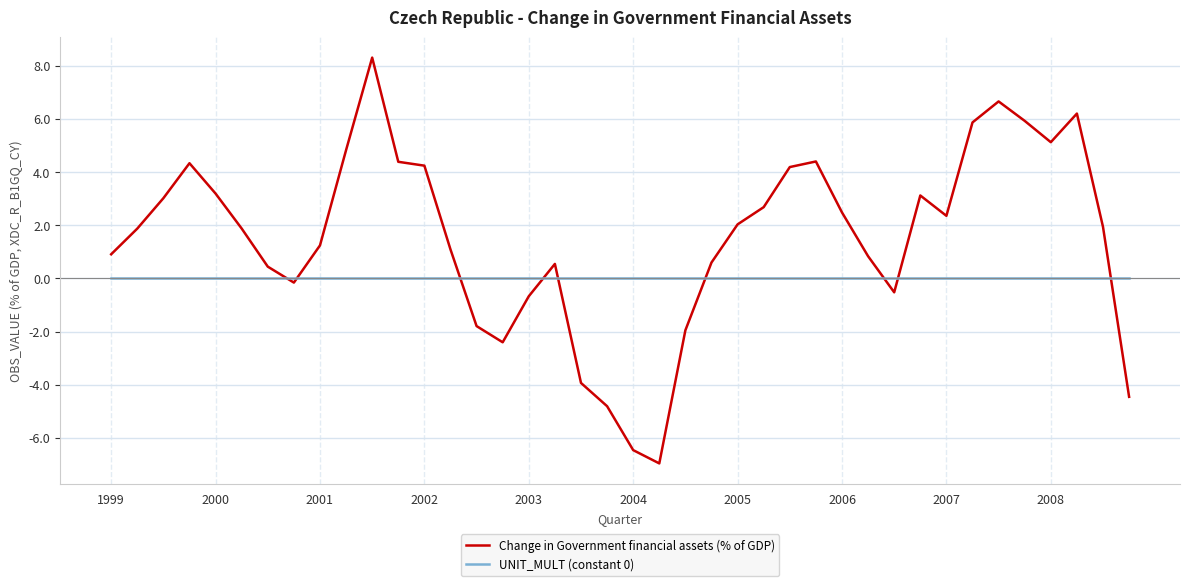

Which series has the widest spread of values?

Change in Government financial assets (% of GDP)